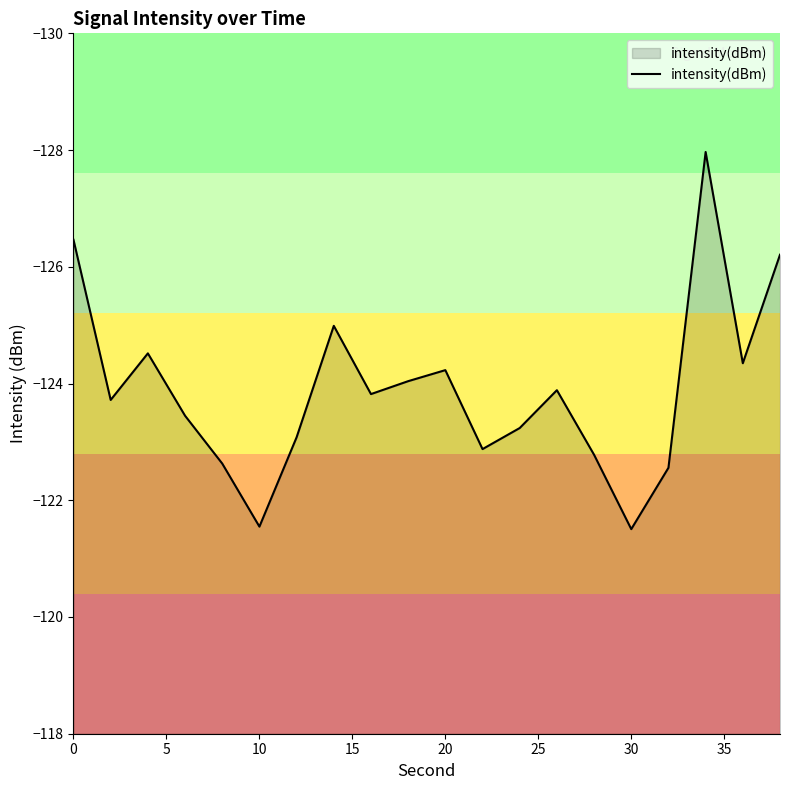

True or false: there are more than 0 points higher than both neighbors.

True